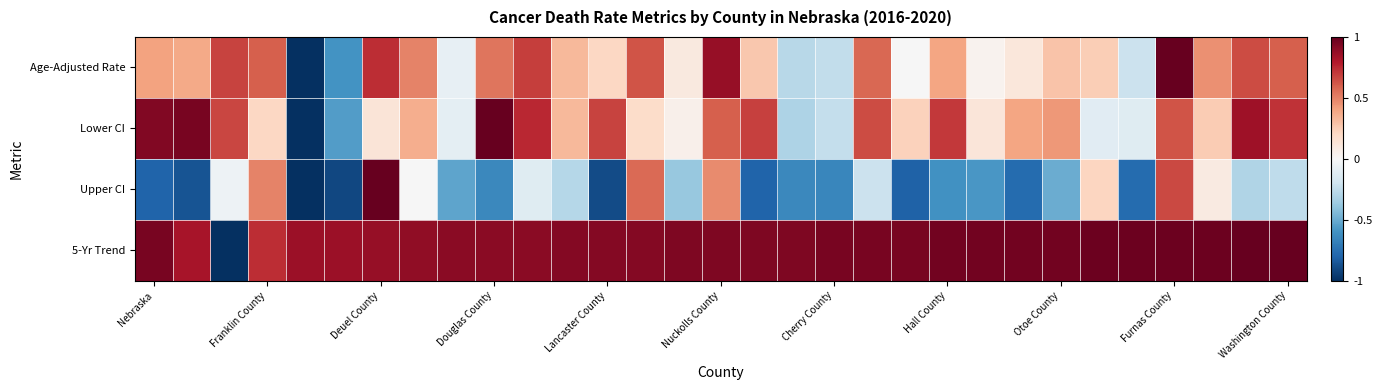

Which category has the highest value across all series?

Furnas County